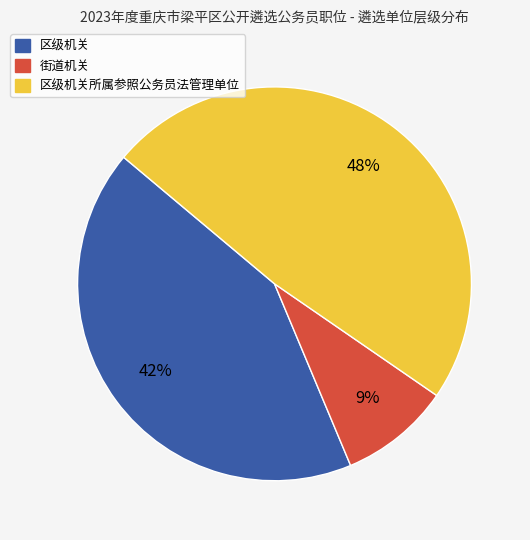

Does any single category account for the majority?

No